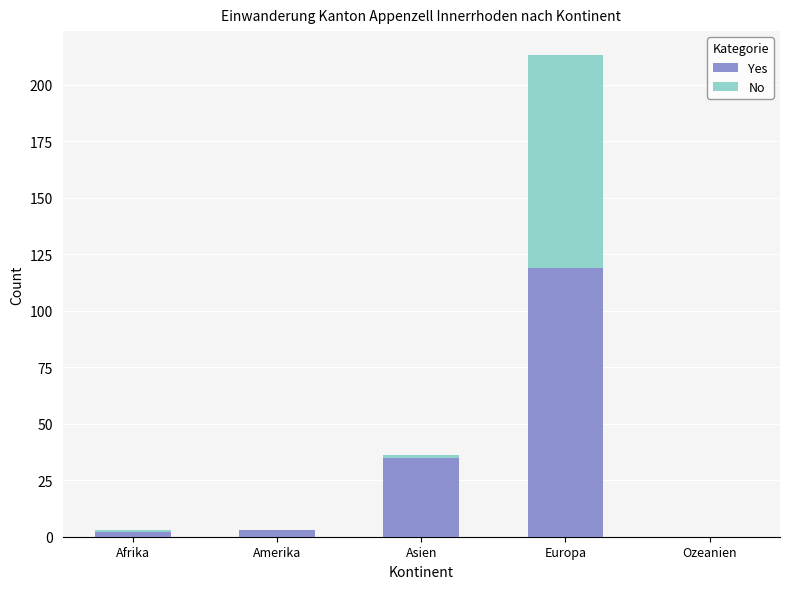

Count the number of categories in the chart.

5